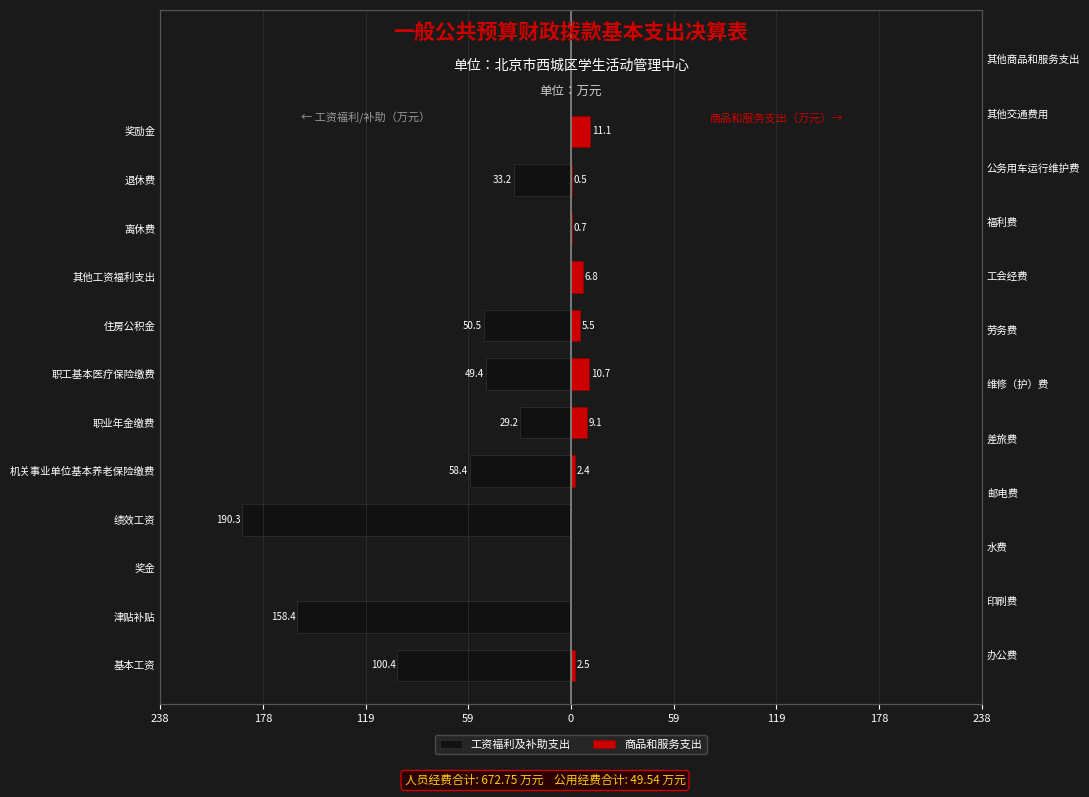

What is the difference between the second highest and minimum values in the 商品和服务支出 series?

10.7